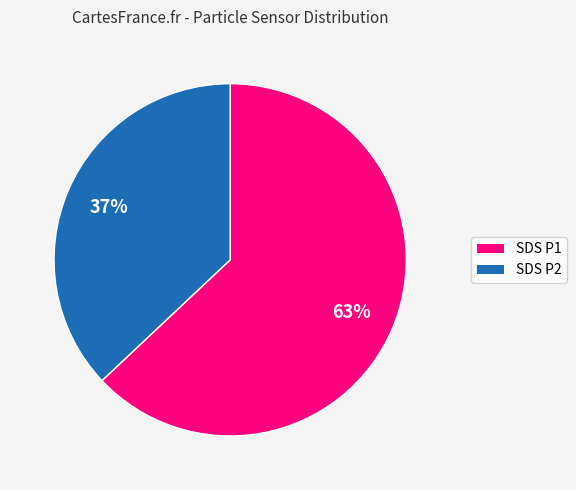

To the nearest percent, what is the average slice percentage?

50%